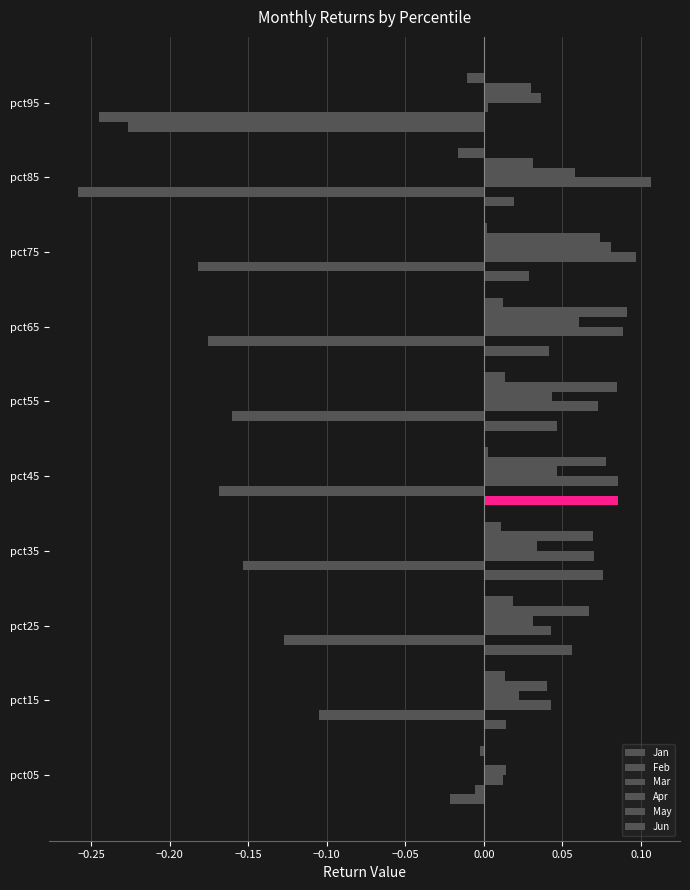

Count the number of data series in this chart.

6